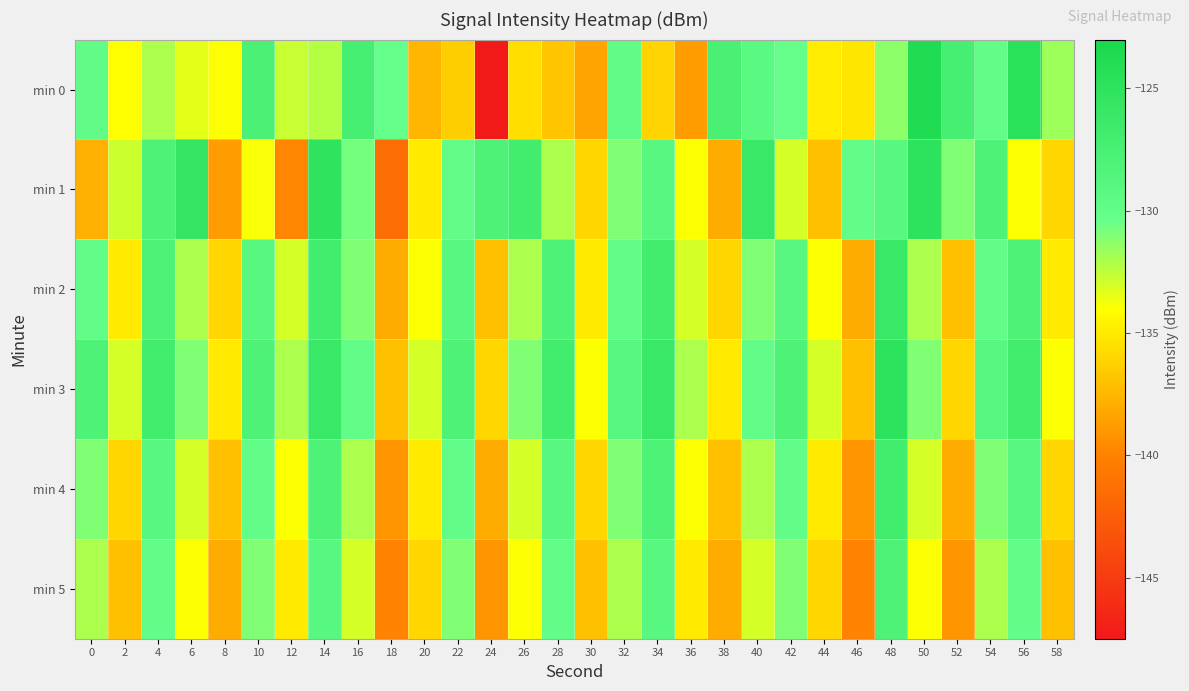

Which series has the widest spread of values?

min 0